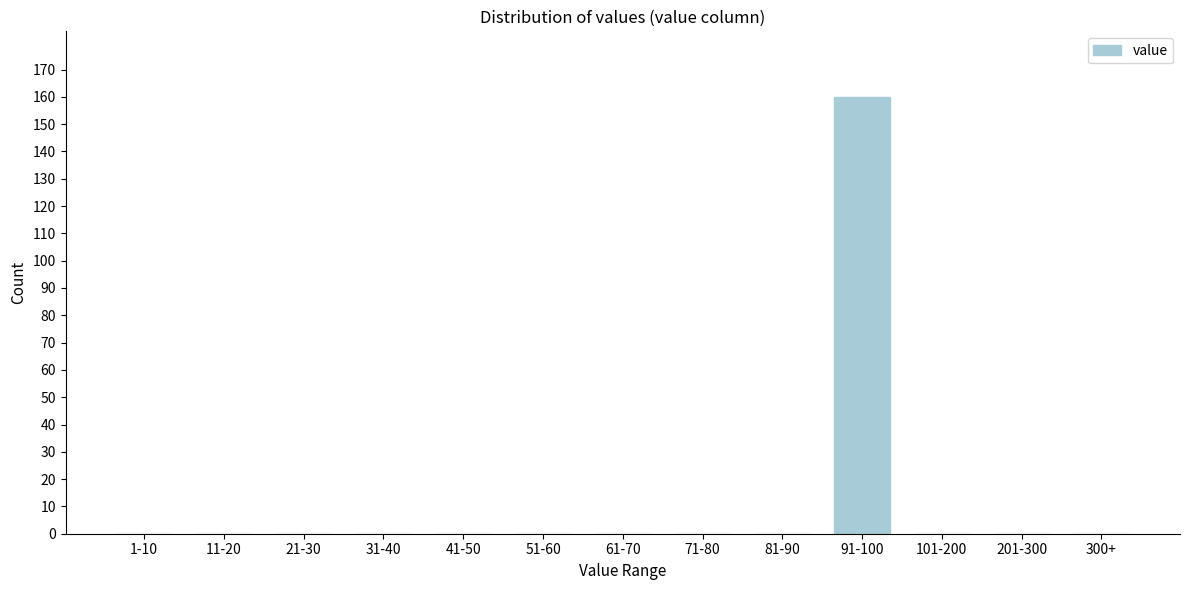

Reading left to right, transcribe all the data shown in this chart.

1-10=0	11-20=0	21-30=0	31-40=0	41-50=0	51-60=0	61-70=0	71-80=0	81-90=0	91-100=160	101-200=0	201-300=0	300+=0